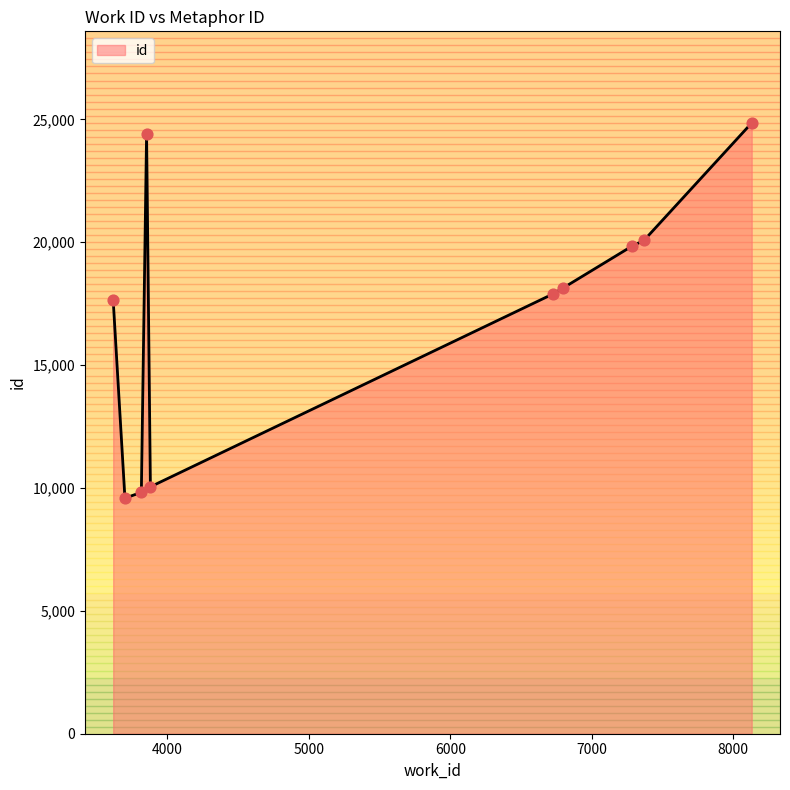

What is the maximum value shown in the chart?

24856